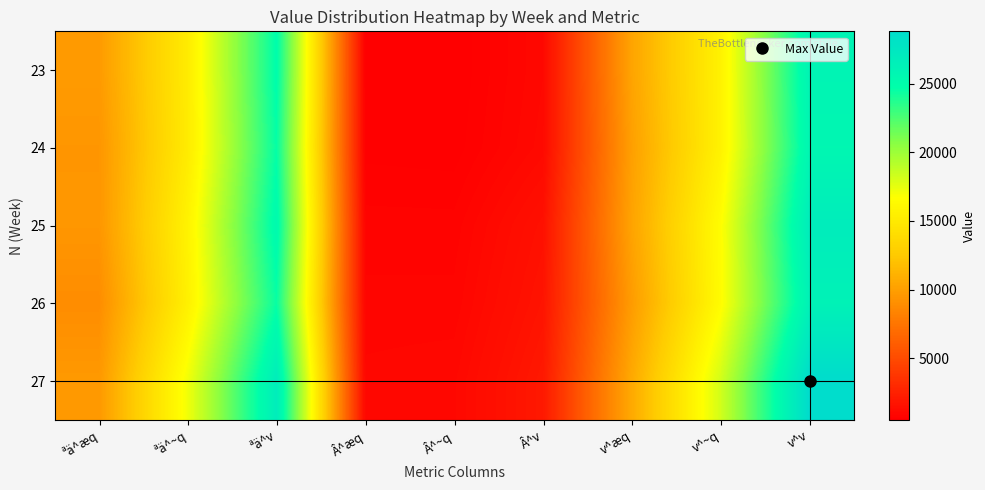

Which category has the lowest value across all series?

Â^~q